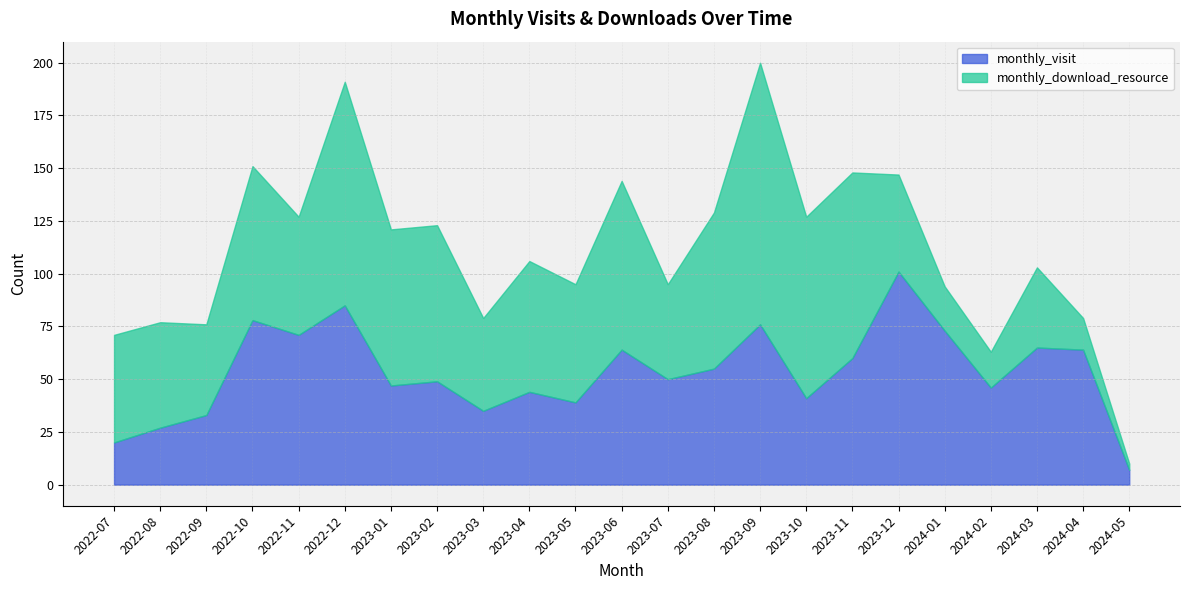

The value of monthly_download_resource at 2023-05 is 56. True or false?

True